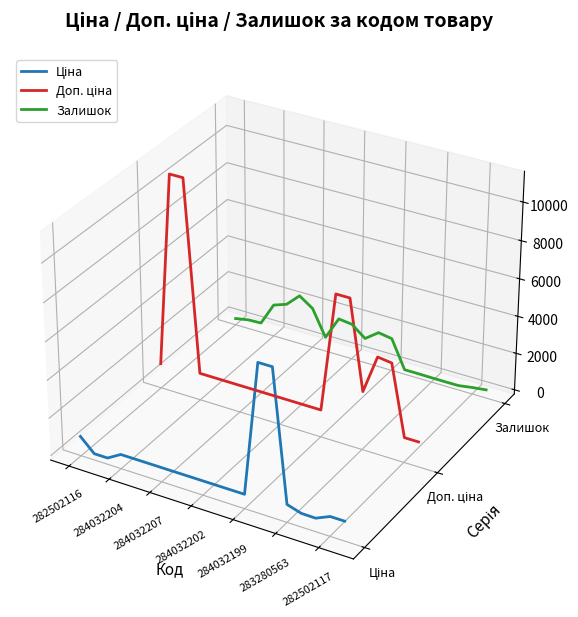

At which label does Залишок first exceed 0?

284032202